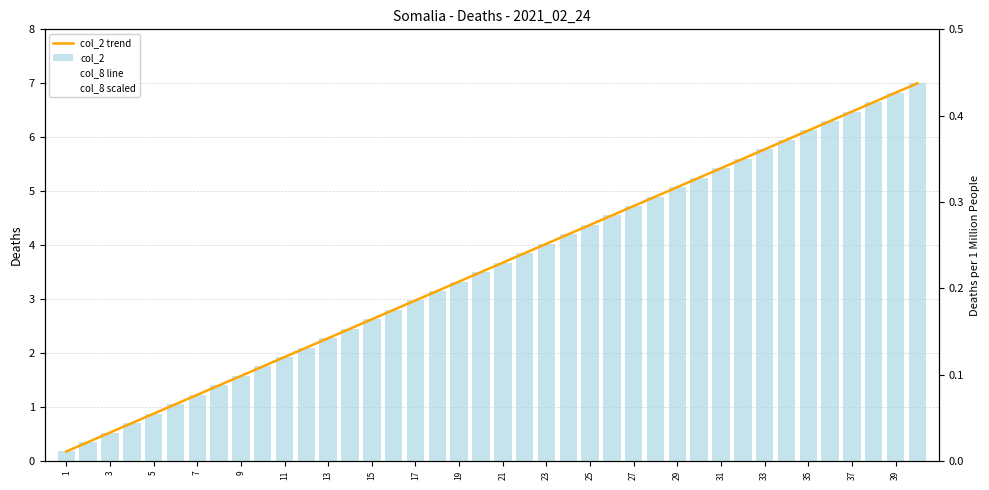

Which category has the highest value in the col_8 scaled series?

9